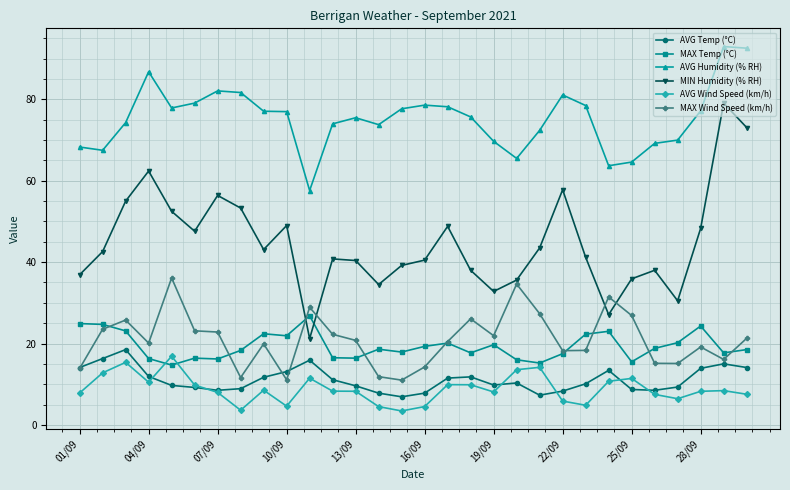

Which series has the widest spread of values?

MIN Humidity (% RH)